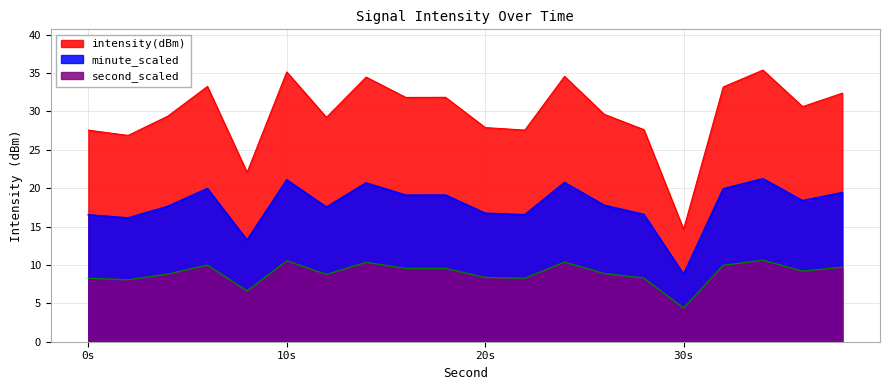

How many data points in intensity_shifted are above 18?

10